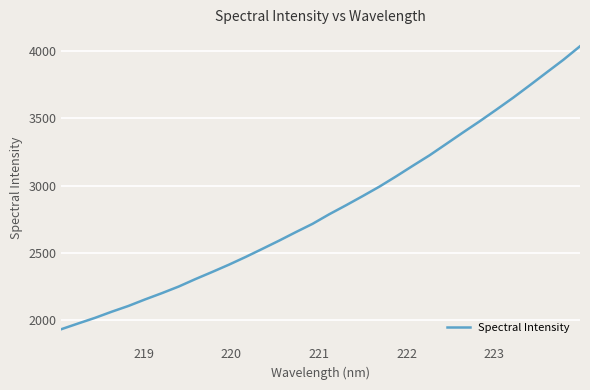

What is the greatest value displayed?

4038.4